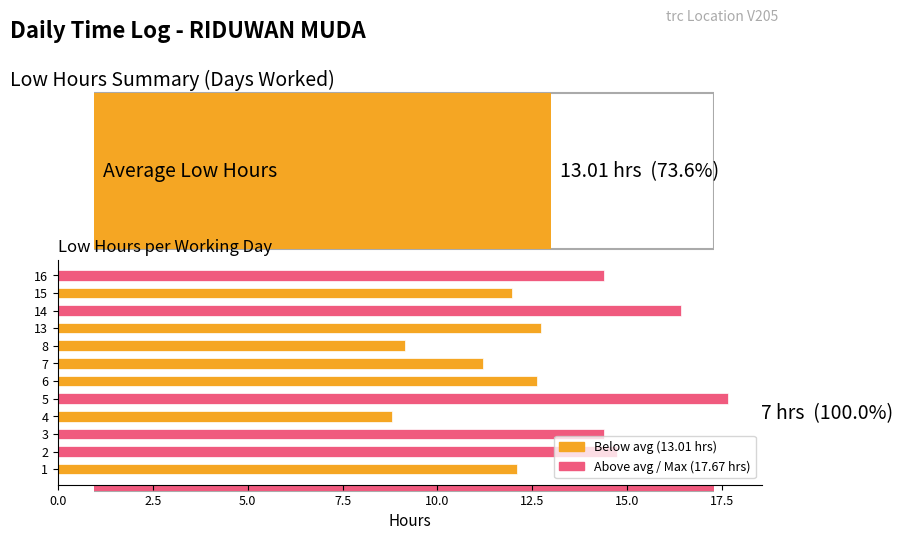

Is it true that the value at 14 is 16.4?

True